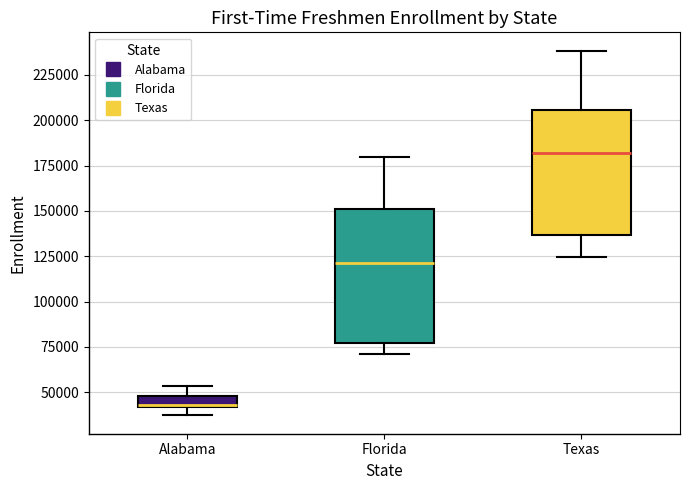

Where is the upper edge of the box for Florida on the y-axis? The values are not printed on the chart, so give them approximately, as read against the axis.

150000